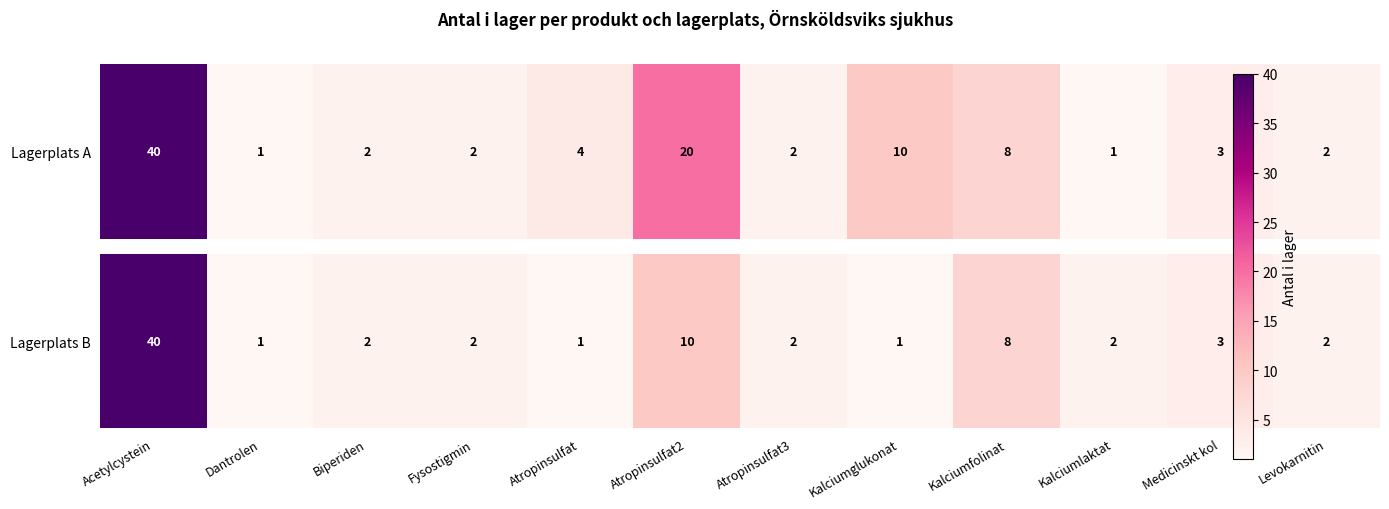

What is the difference between the maximum and minimum values?

39